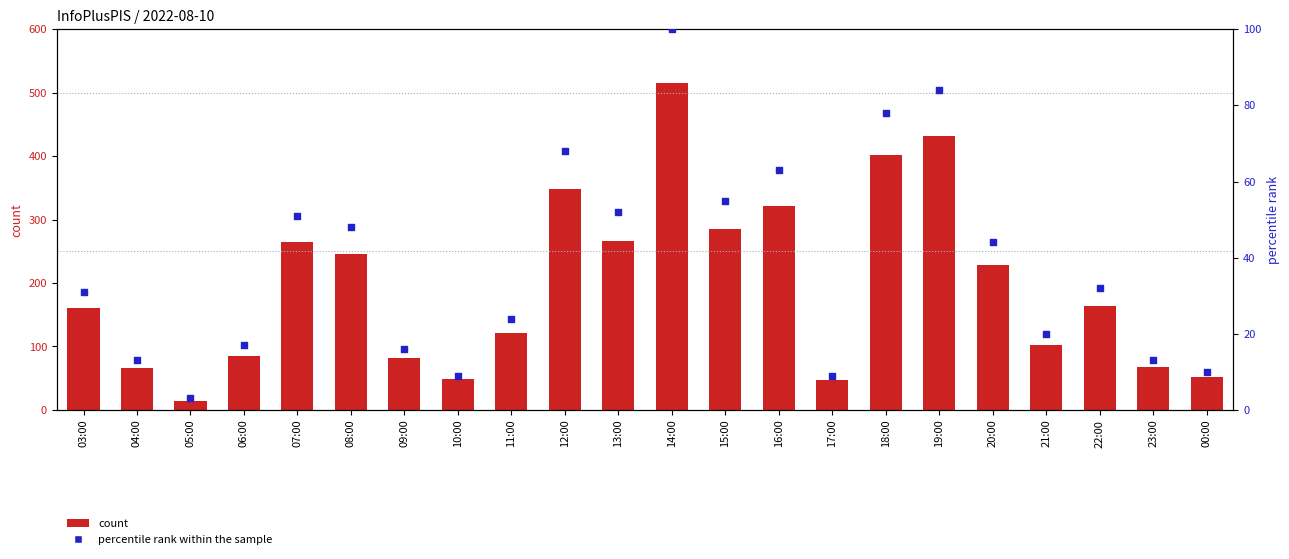

Which series has the largest total across all categories?

count